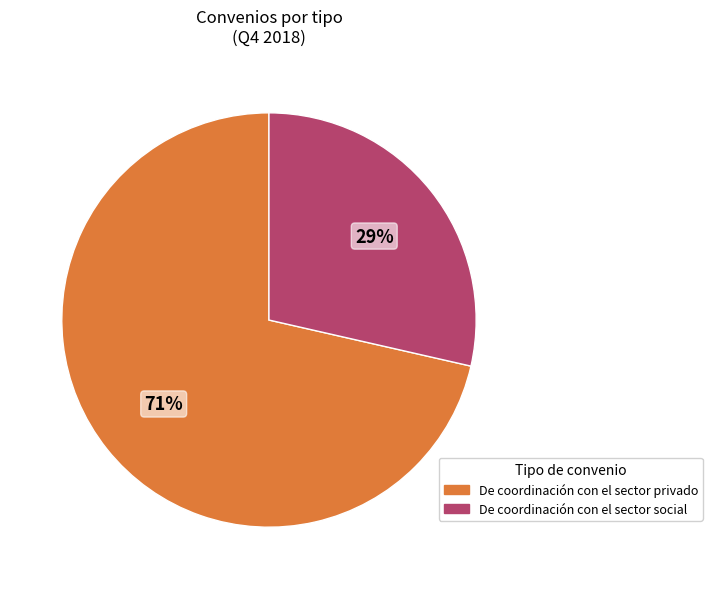

Does De coordinación con el sector privado account for over 50% of the chart?

Yes